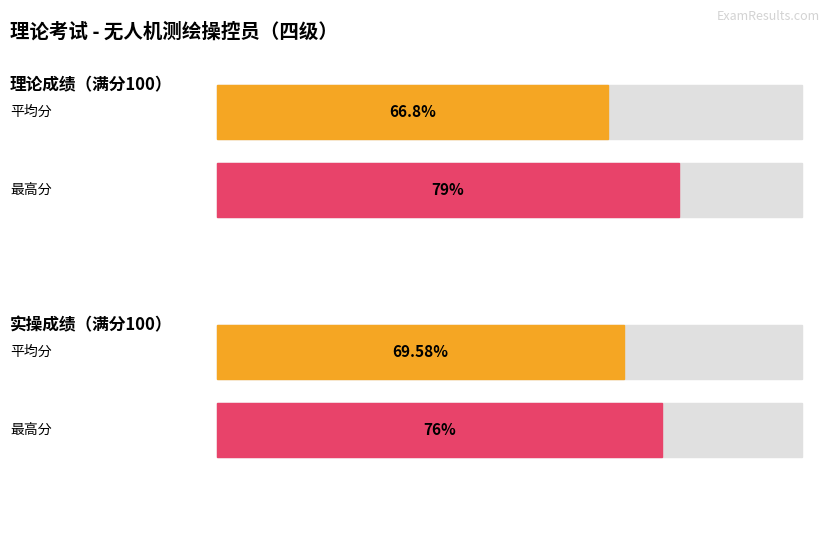

What is the maximum value shown in the chart?

79